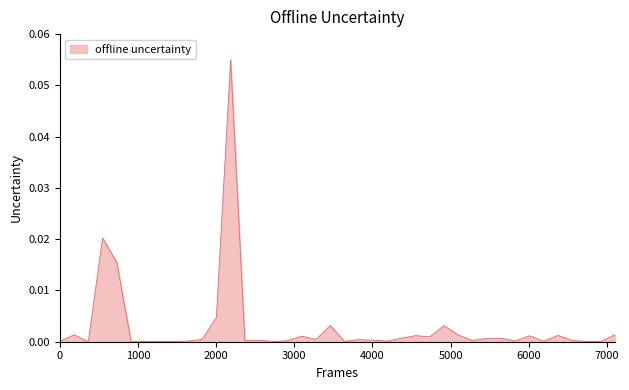

Reading right to left, list all the values displayed in this chart.

0.0	0.0	0.0	0.0	0.0	0.0	0.0	0.0	0.0	0.0	0.0	0.0	0.0	0.0	0.0	0.0	0.0	0.0	0.0	0.0	0.0	0.0	0.0	0.0	0.0	0.0	0.0	0.1	0.0	0.0	0.0	0.0	0.0	0.0	0.0	0.0	0.0	0.0	0.0	0.0